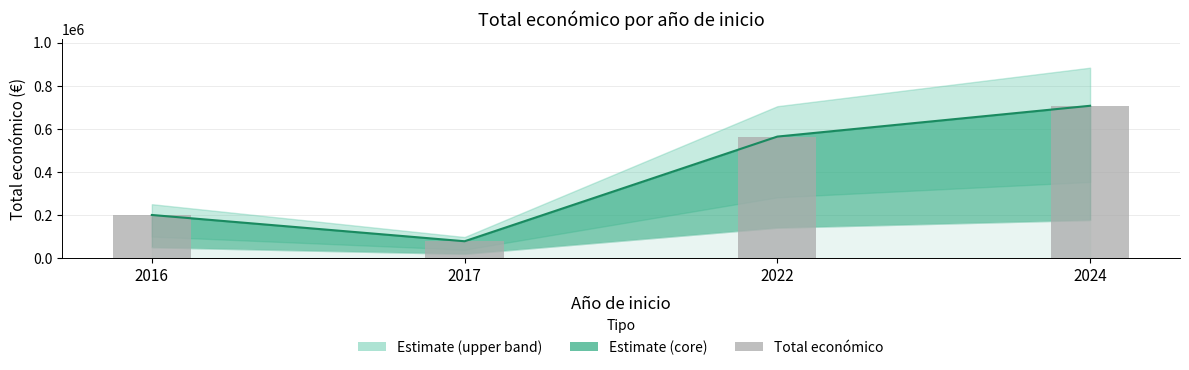

List the labels in order of value, smallest first.

2017, 2016, 2022, 2024